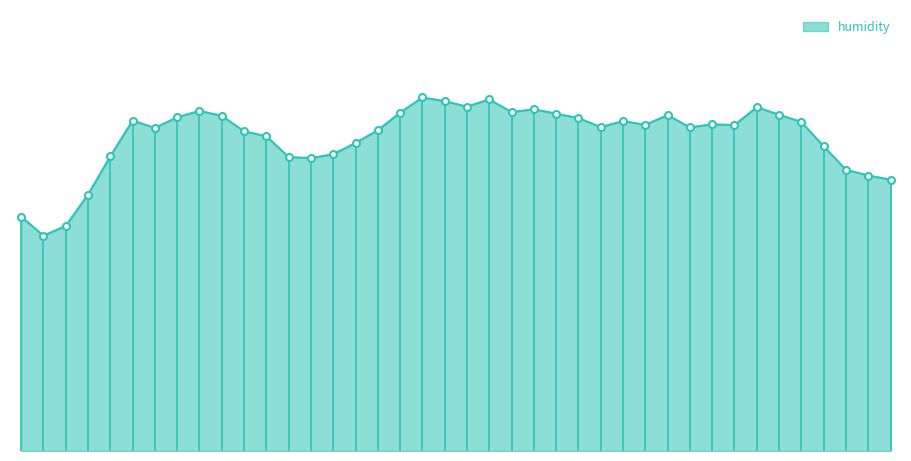

Is this an area chart (filled region under the line)?

Yes